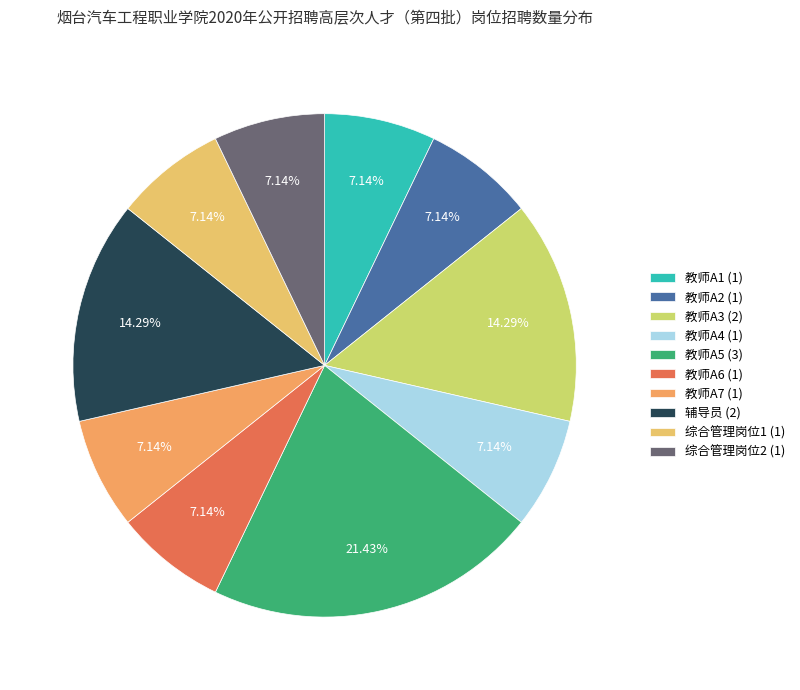

What percentage is the 辅导员 slice, to the nearest percent?

14%